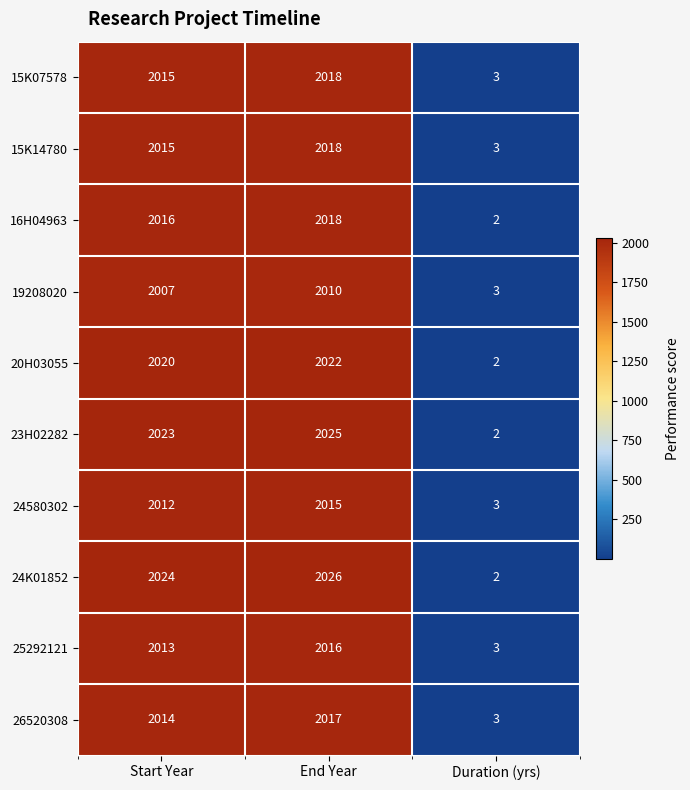

What is the difference between the 25292121 values at Start Year and Duration (yrs)?

2010